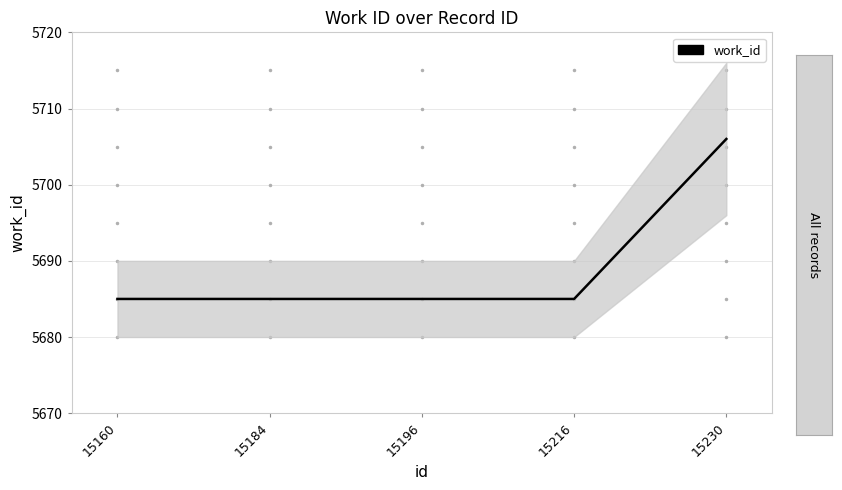

Where is the data nearest to the value 5695?

15160